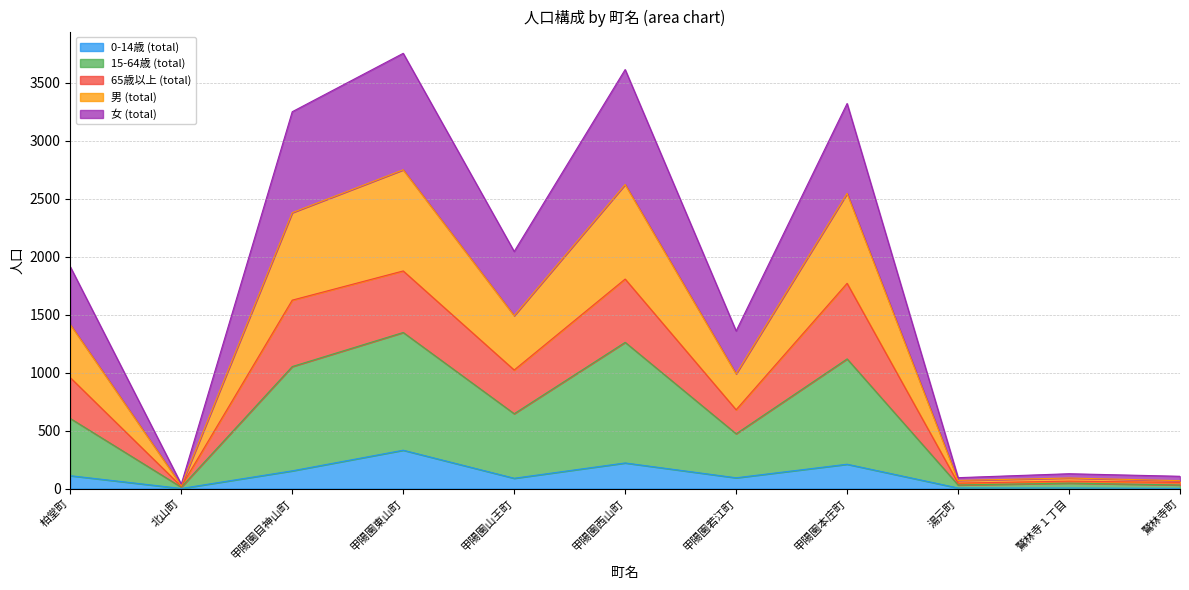

Which category has the lowest value across all series?

北山町